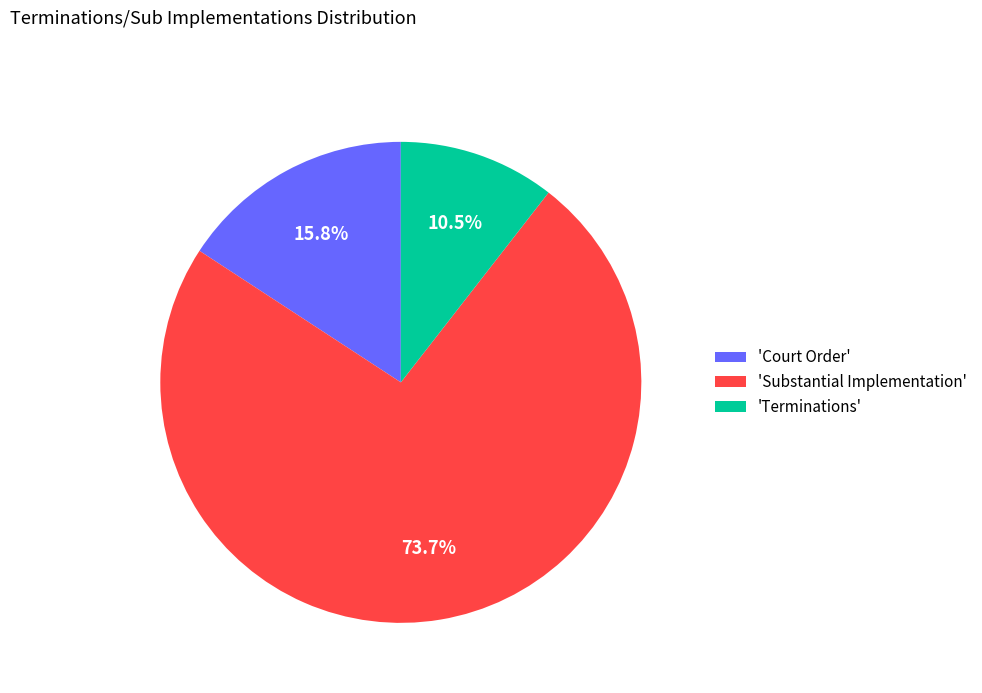

Rank the categories by value from lowest to highest.

'Terminations', 'Court Order', 'Substantial Implementation'